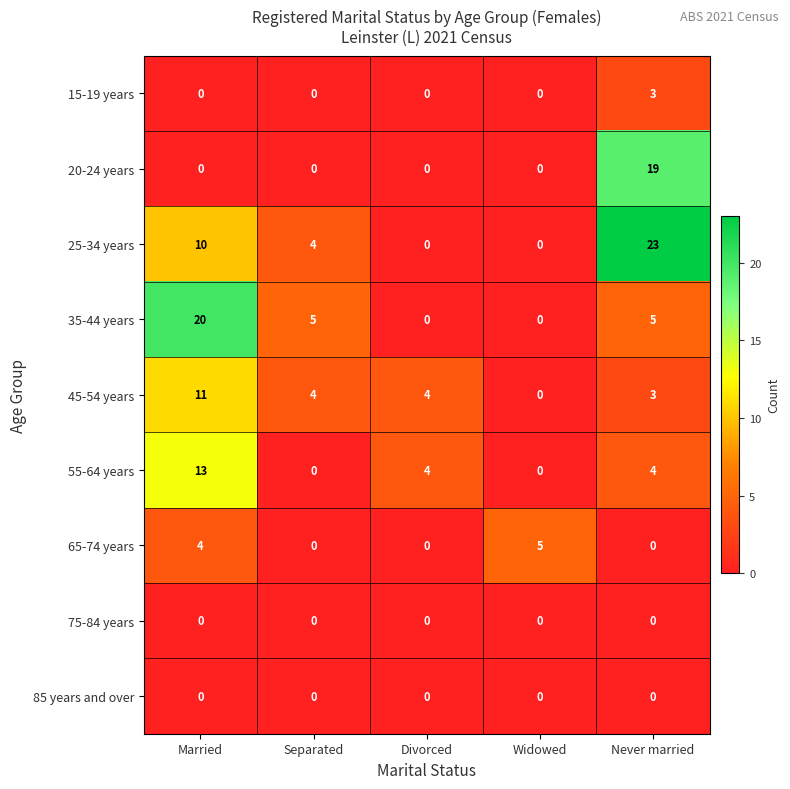

Which series changed the most between Married and Divorced?

35-44 years